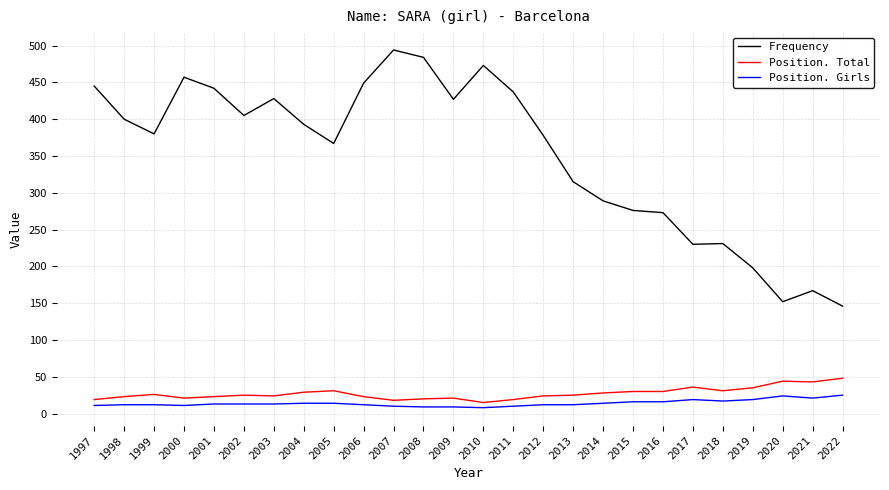

What is the difference between the highest and lowest values at 2014?

275